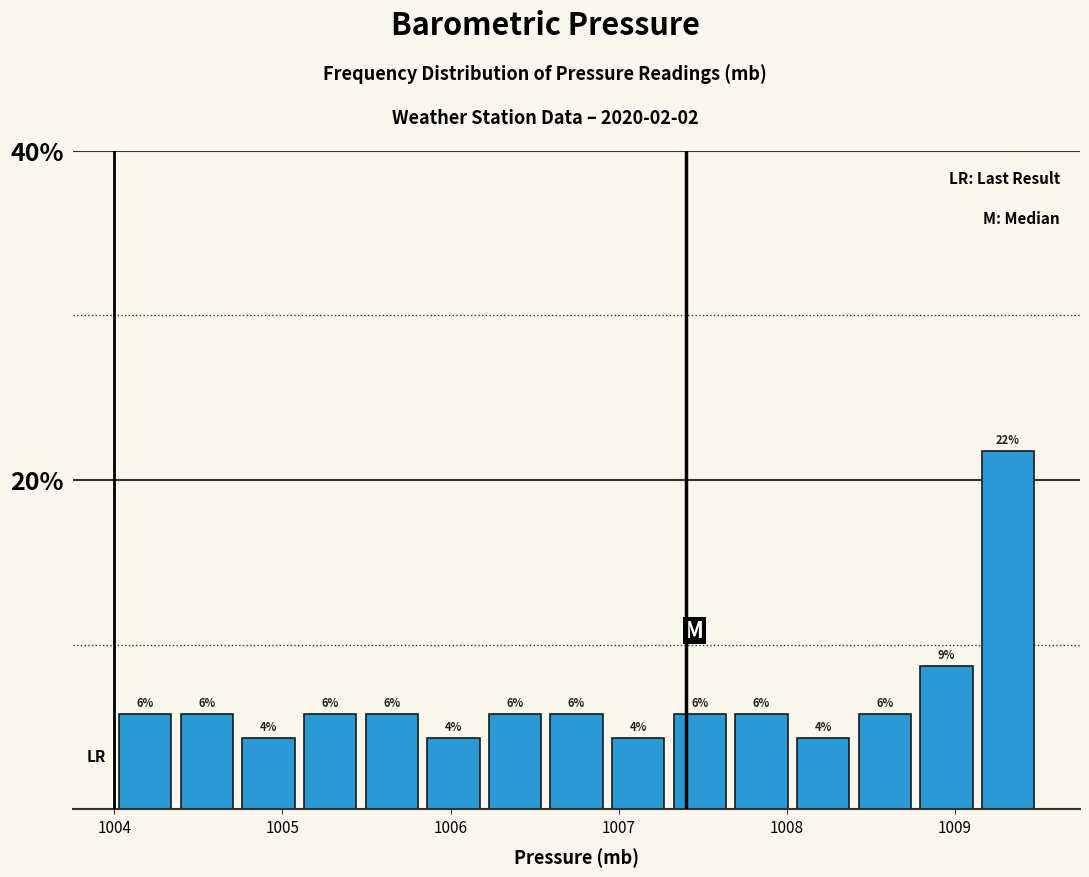

Read against the x-axis, roughly where is the centre of the tallest bar?

1009.3